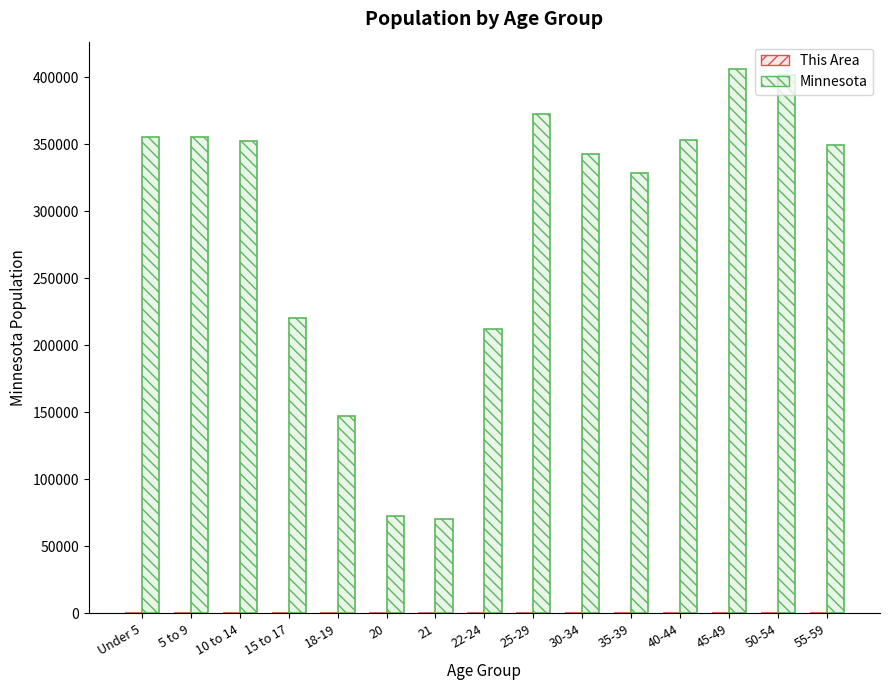

What is the highest value of the Minnesota series?

406203